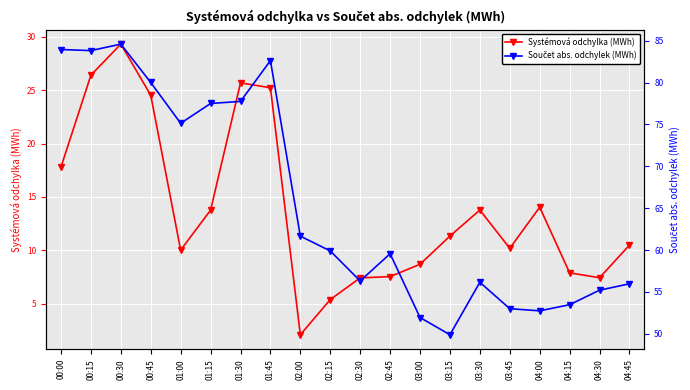

What is the label of the 12th point from the left?

02:45